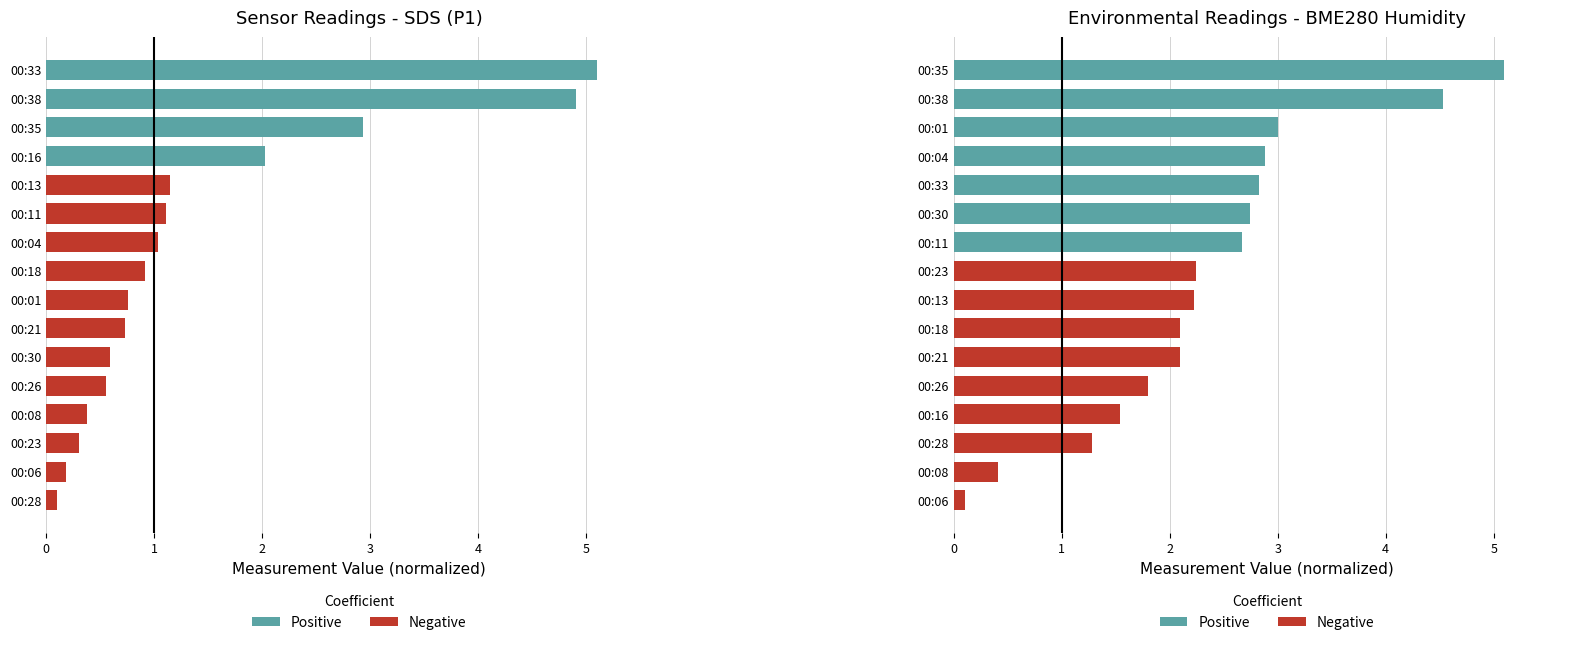

What is the value of the SDS_P1 bar at the 12th from the left?

1.1